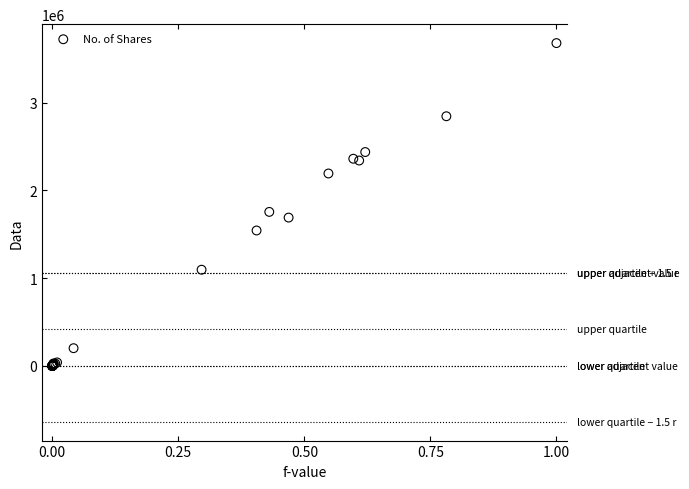

What Y value in the scatter plot is closest to 1839307?

1754943